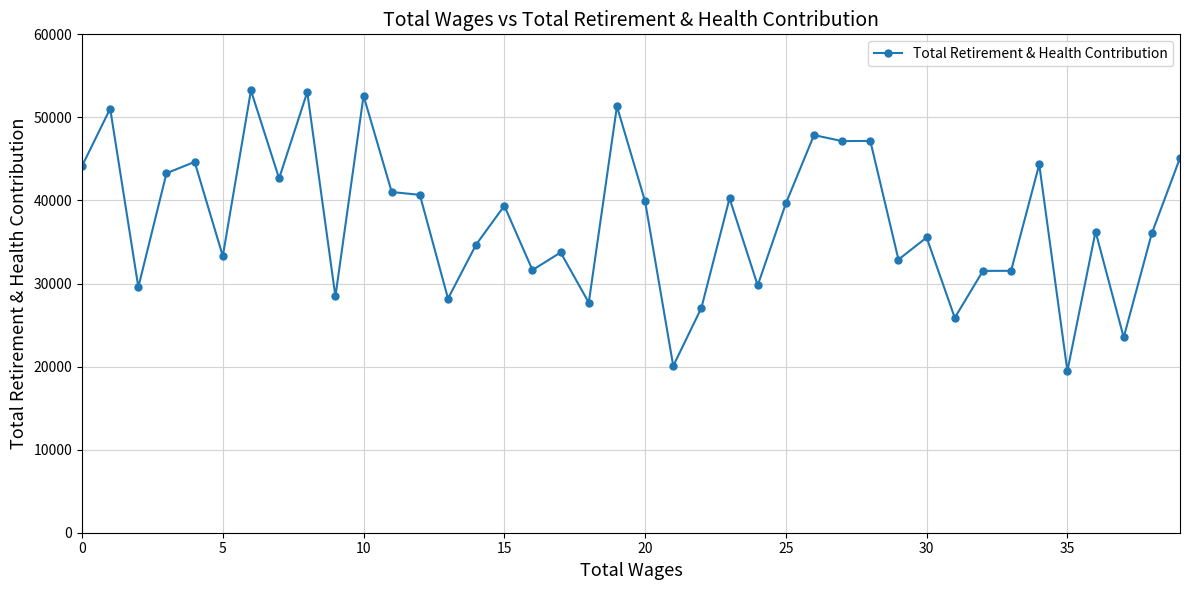

What is the value of the 28th point from the left?

47146